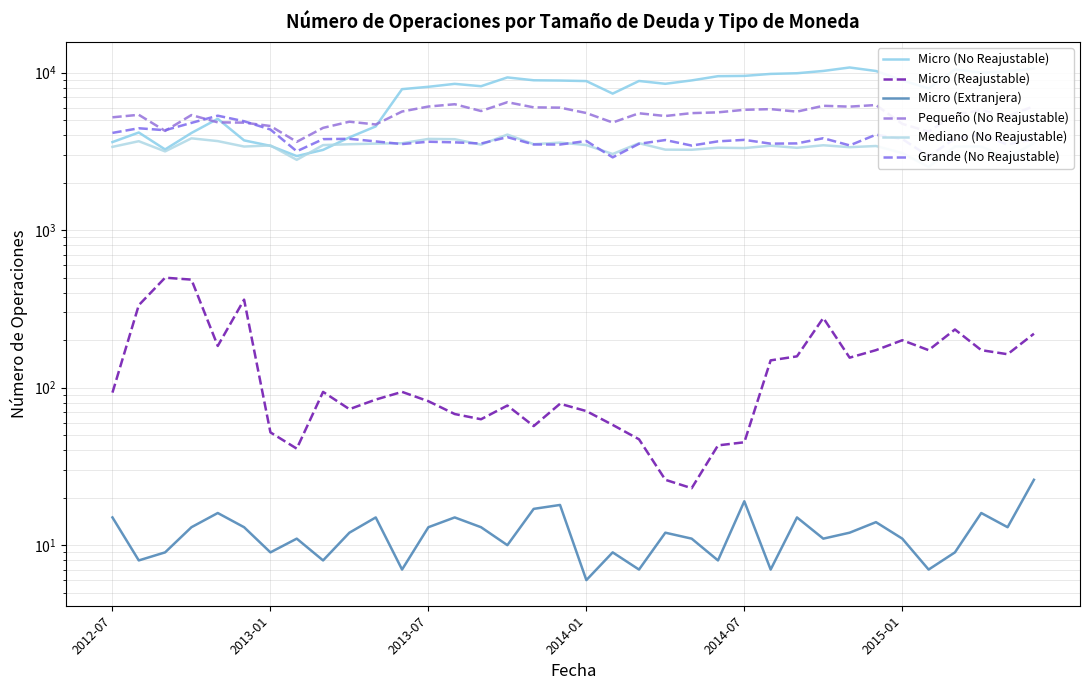

How many lines are shown in the chart?

6